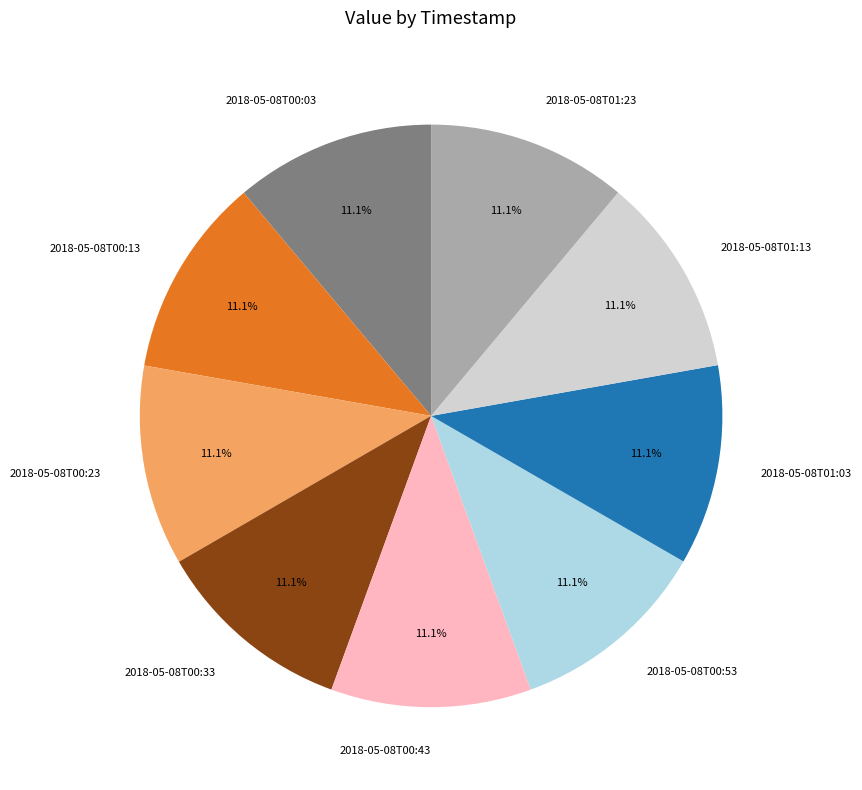

Combined, what portion of the pie is 2018-05-08T00:03 and 2018-05-08T01:13?

22.2%